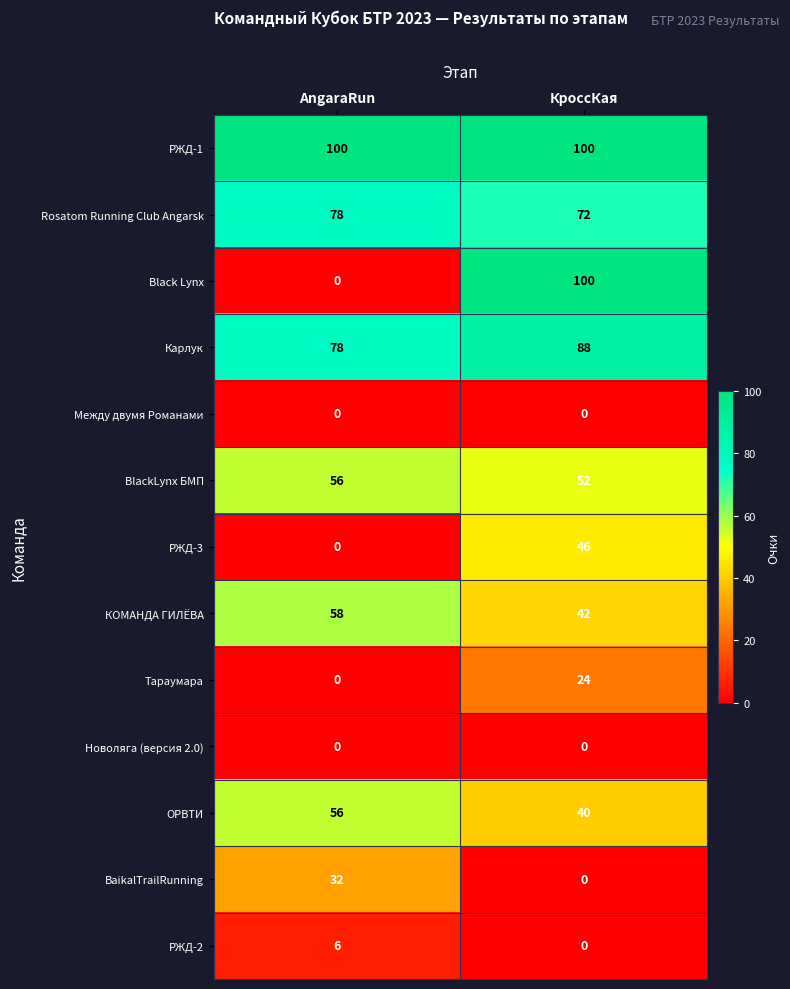

True or false: ОРВТИ has a value of 26 at КроссКая.

False